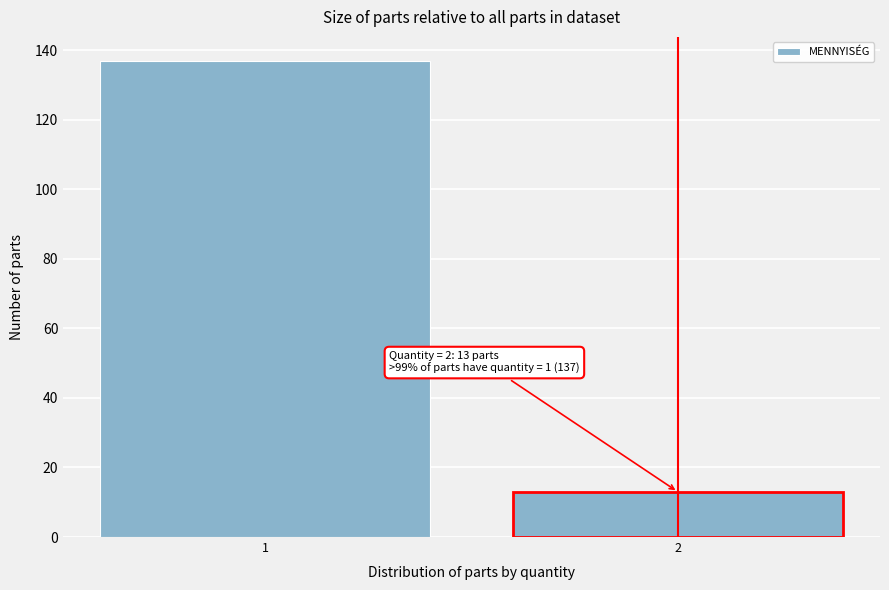

Reading right to left, transcribe all the data shown in this chart.

13	137